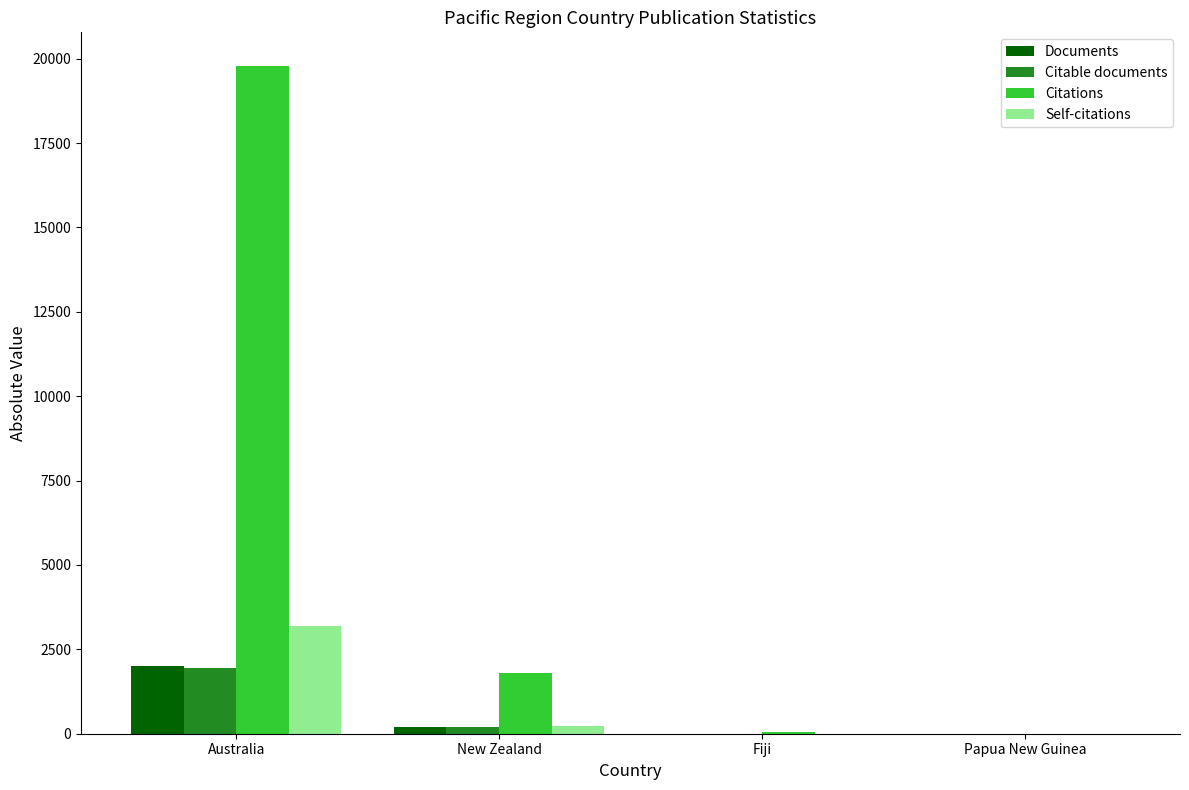

What value does the Self-citations series have at Australia, to the nearest 50?

3200